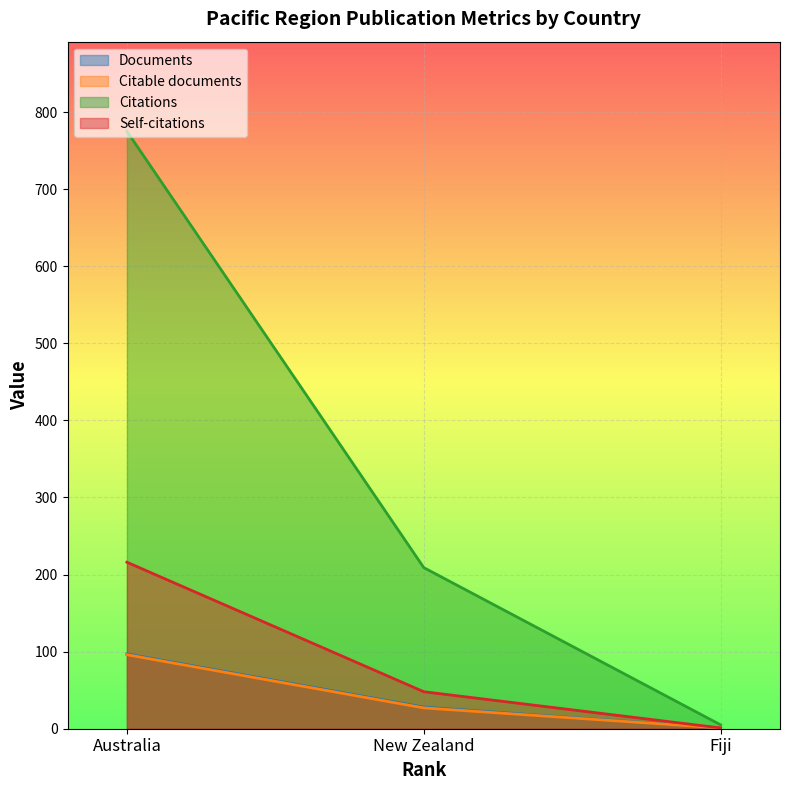

At New Zealand, list the series in order from smallest to largest.

Citable documents, Documents, Self-citations, Citations